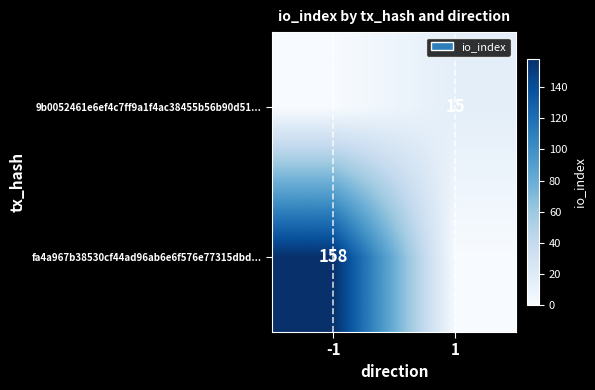

At how many categories does at least one series exceed 34?

1